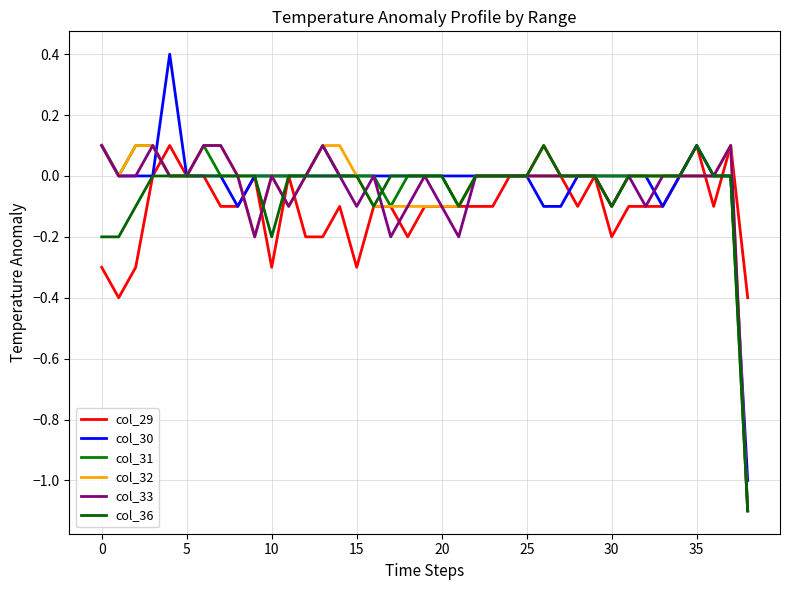

Which series has the largest total across all categories?

col_30